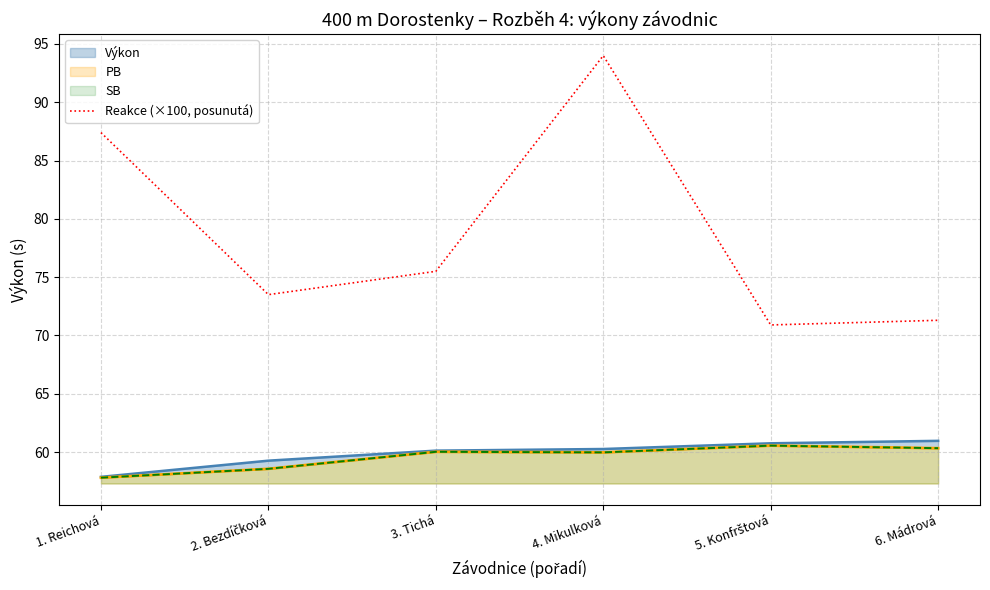

The chart shows a value of 73.5 at 2. Bezdíčková. True or false?

True